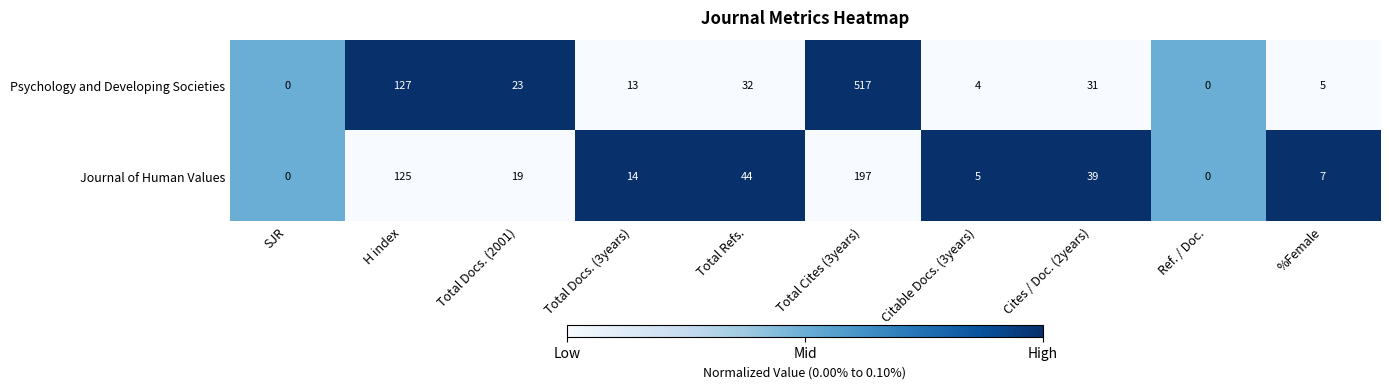

Which series has the largest total across all categories?

Psychology and Developing Societies